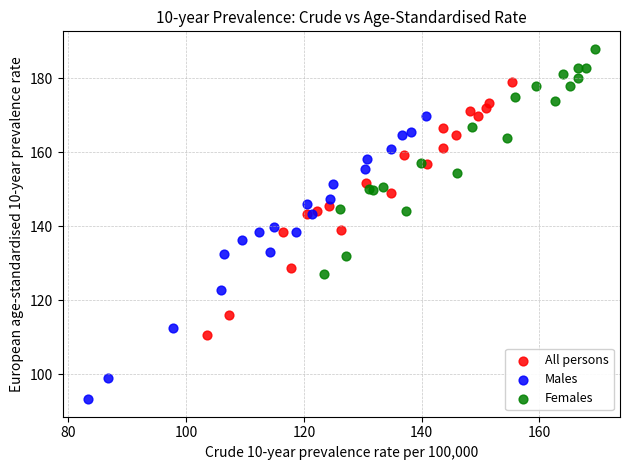

Which series contains the lowest Y value?

Males